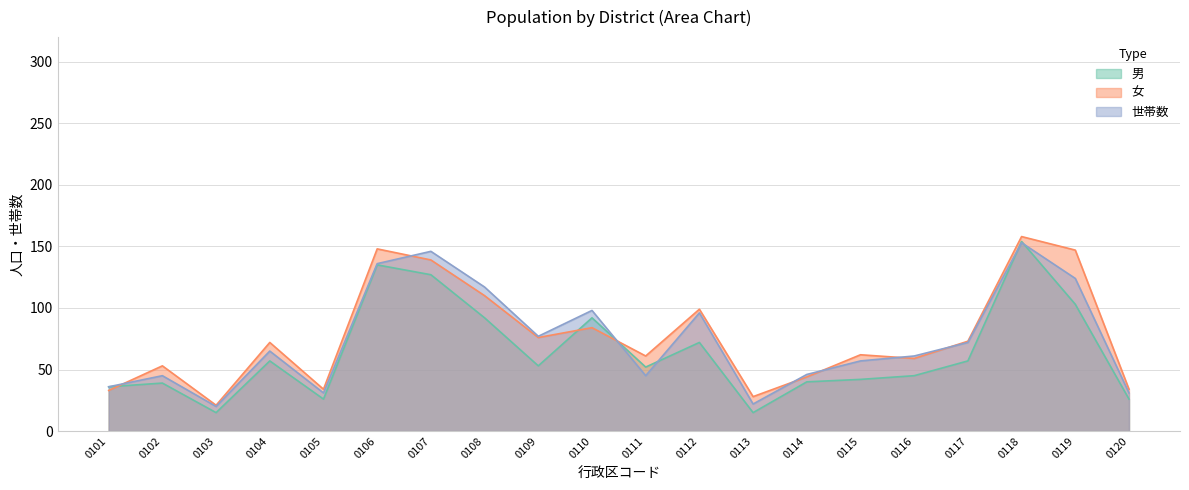

Reading left to right, extract all data points from this chart.

男: 0101=36	0102=39	0103=15	0104=57	0105=26	0106=135	0107=127	0108=92	0109=53	0110=92	0111=52	0112=72	0113=15	0114=40	0115=42	0116=45	0117=57	0118=154	0119=103	0120=26
女: 0101=33	0102=53	0103=21	0104=72	0105=34	0106=148	0107=139	0108=110	0109=76	0110=84	0111=61	0112=99	0113=28	0114=44	0115=62	0116=59	0117=73	0118=158	0119=147	0120=34
世帯数: 0101=36	0102=45	0103=20	0104=65	0105=31	0106=136	0107=146	0108=117	0109=77	0110=98	0111=45	0112=96	0113=22	0114=46	0115=57	0116=61	0117=72	0118=153	0119=124	0120=31